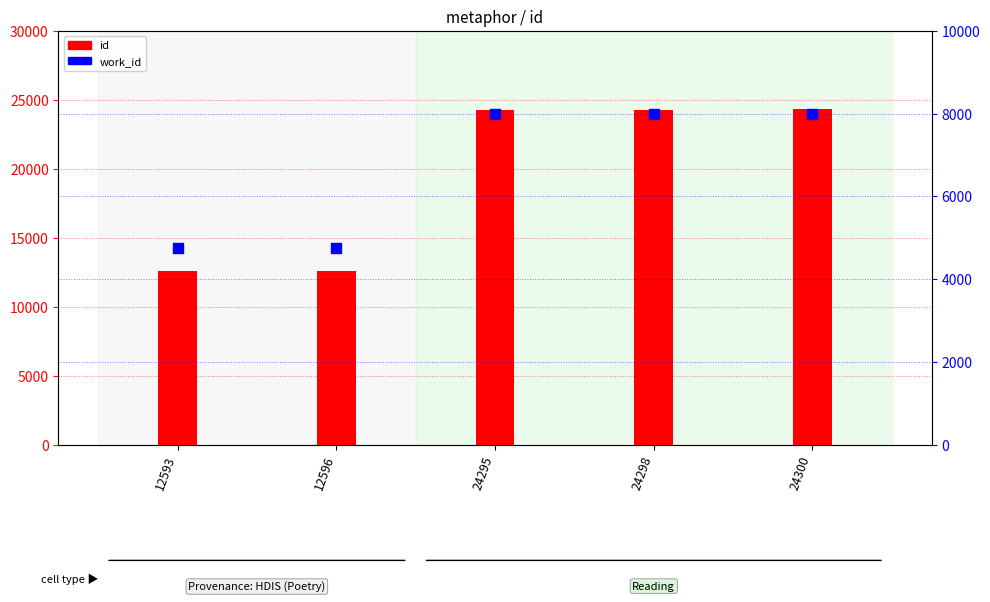

What is the total value across all series at 12596?

17357